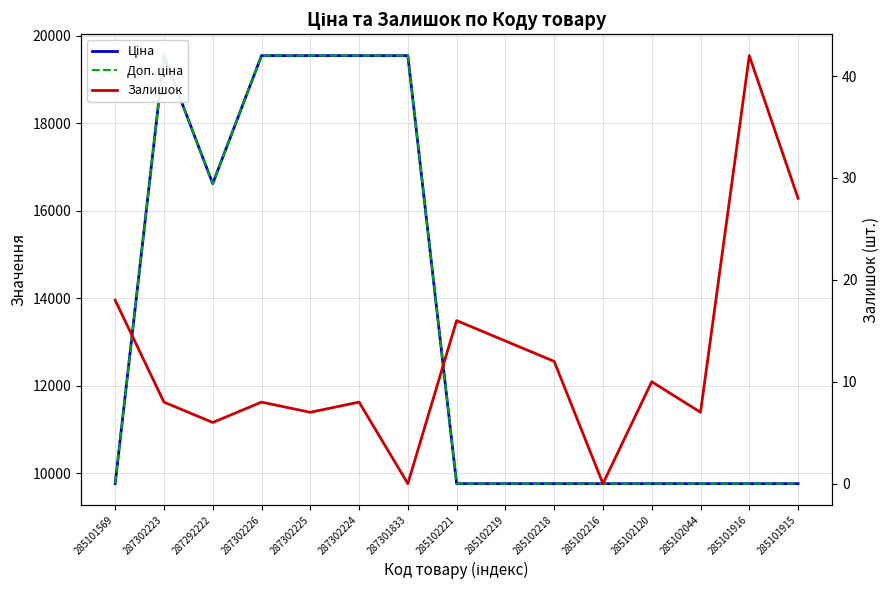

What is the maximum value shown in the chart?

19542.7